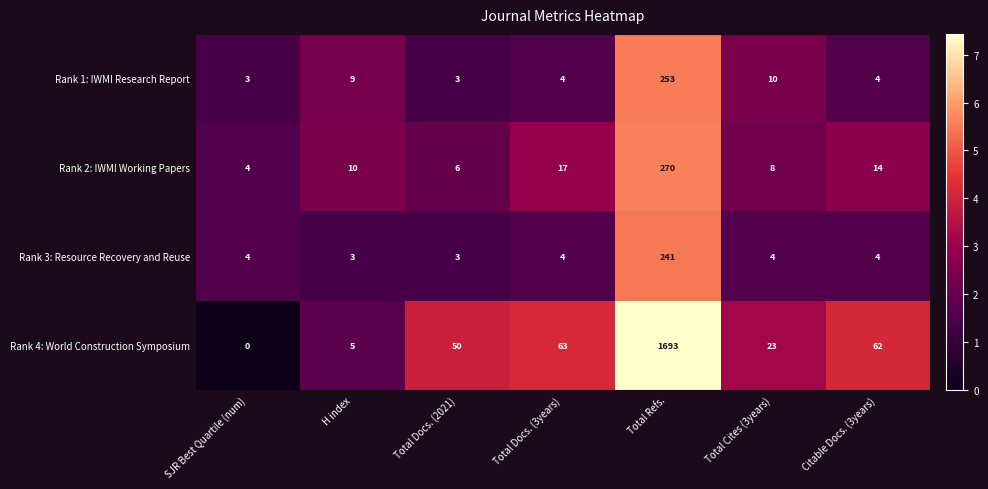

The value of Rank 1: IWMI Research Report at SJR Best Quartile (num) is 3. True or false?

True